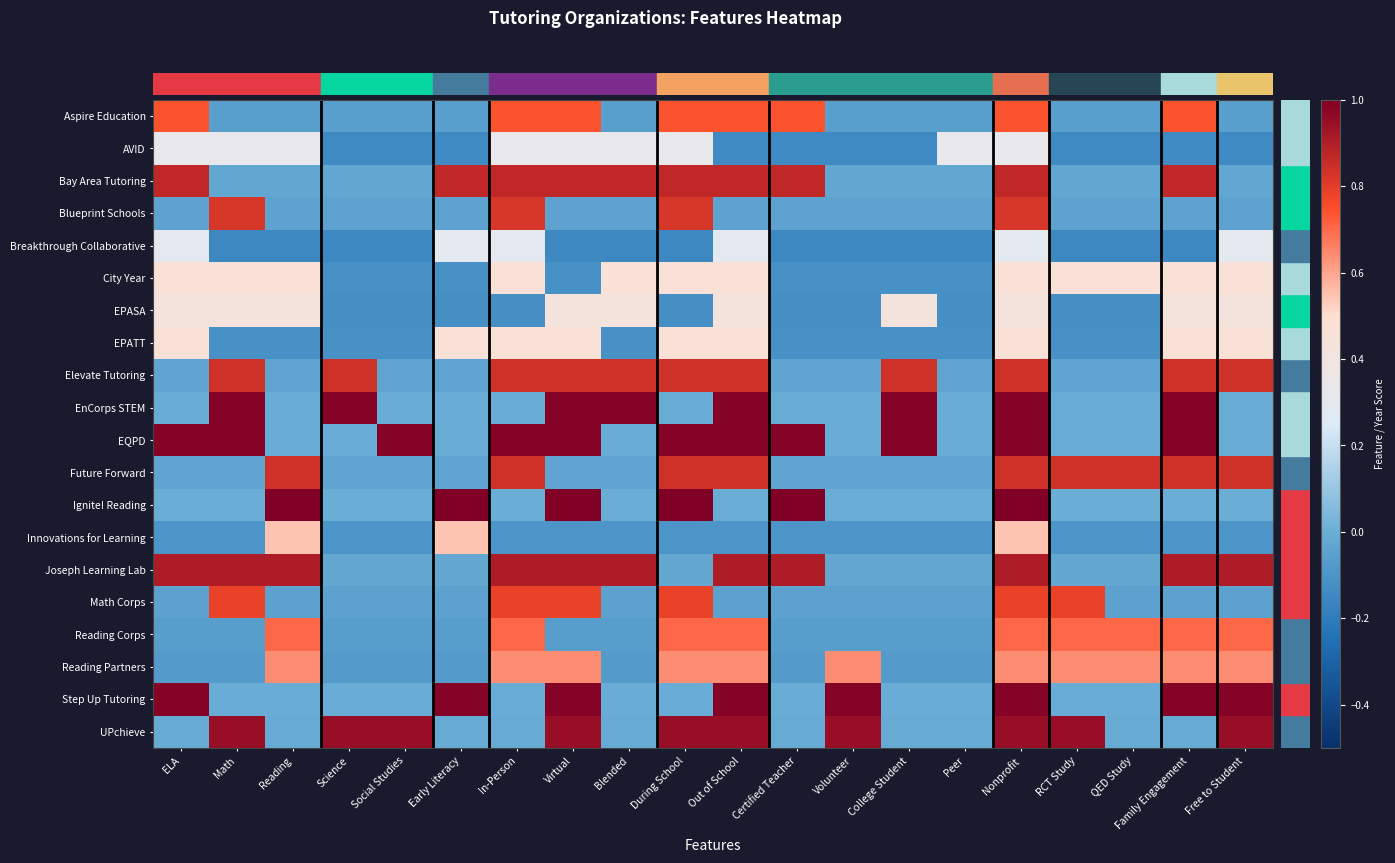

Reading left to right, transcribe all the data shown in this chart.

Aspire Education: ELA=0.7	Math=-0.1	Reading=-0.1	Science=-0.1	Social Studies=-0.1	Early Literacy=-0.1	In-Person=0.7	Virtual=0.7	Blended=-0.1	During School=0.7	Out of School=0.7	Certified Teacher=0.7	Volunteer=-0.1	College Student=-0.1	Peer=-0.1	Nonprofit=0.7	RCT Study=-0.1	QED Study=-0.1	Family Engagement=0.7	Free to Student=-0.1
AVID: ELA=0.3	Math=0.3	Reading=0.3	Science=-0.1	Social Studies=-0.1	Early Literacy=-0.1	In-Person=0.3	Virtual=0.3	Blended=0.3	During School=0.3	Out of School=-0.1	Certified Teacher=-0.1	Volunteer=-0.1	College Student=-0.1	Peer=0.3	Nonprofit=0.3	RCT Study=-0.1	QED Study=-0.1	Family Engagement=-0.1	Free to Student=-0.1
Bay Area Tutoring: ELA=0.9	Math=-0.0	Reading=-0.0	Science=-0.0	Social Studies=-0.0	Early Literacy=0.9	In-Person=0.9	Virtual=0.9	Blended=0.9	During School=0.9	Out of School=0.9	Certified Teacher=0.9	Volunteer=-0.0	College Student=-0.0	Peer=-0.0	Nonprofit=0.9	RCT Study=-0.0	QED Study=-0.0	Family Engagement=0.9	Free to Student=-0.0
Blueprint Schools: ELA=-0.0	Math=0.8	Reading=-0.0	Science=-0.0	Social Studies=-0.0	Early Literacy=-0.0	In-Person=0.8	Virtual=-0.0	Blended=-0.0	During School=0.8	Out of School=-0.0	Certified Teacher=-0.0	Volunteer=-0.0	College Student=-0.0	Peer=-0.0	Nonprofit=0.8	RCT Study=-0.0	QED Study=-0.0	Family Engagement=-0.0	Free to Student=-0.0
Breakthrough Collaborative: ELA=0.3	Math=-0.1	Reading=-0.1	Science=-0.1	Social Studies=-0.1	Early Literacy=0.3	In-Person=0.3	Virtual=-0.1	Blended=-0.1	During School=-0.1	Out of School=0.3	Certified Teacher=-0.1	Volunteer=-0.1	College Student=-0.1	Peer=-0.1	Nonprofit=0.3	RCT Study=-0.1	QED Study=-0.1	Family Engagement=-0.1	Free to Student=0.3
City Year: ELA=0.5	Math=0.5	Reading=0.5	Science=-0.1	Social Studies=-0.1	Early Literacy=-0.1	In-Person=0.5	Virtual=-0.1	Blended=0.5	During School=0.5	Out of School=0.5	Certified Teacher=-0.1	Volunteer=-0.1	College Student=-0.1	Peer=-0.1	Nonprofit=0.5	RCT Study=0.5	QED Study=0.5	Family Engagement=0.5	Free to Student=0.5
EPASA: ELA=0.4	Math=0.4	Reading=0.4	Science=-0.1	Social Studies=-0.1	Early Literacy=-0.1	In-Person=-0.1	Virtual=0.4	Blended=0.4	During School=-0.1	Out of School=0.4	Certified Teacher=-0.1	Volunteer=-0.1	College Student=0.4	Peer=-0.1	Nonprofit=0.4	RCT Study=-0.1	QED Study=-0.1	Family Engagement=0.4	Free to Student=0.4
EPATT: ELA=0.5	Math=-0.1	Reading=-0.1	Science=-0.1	Social Studies=-0.1	Early Literacy=0.5	In-Person=0.5	Virtual=0.5	Blended=-0.1	During School=0.5	Out of School=0.5	Certified Teacher=-0.1	Volunteer=-0.1	College Student=-0.1	Peer=-0.1	Nonprofit=0.5	RCT Study=-0.1	QED Study=-0.1	Family Engagement=0.5	Free to Student=0.5
Elevate Tutoring: ELA=-0.0	Math=0.8	Reading=-0.0	Science=0.8	Social Studies=-0.0	Early Literacy=-0.0	In-Person=0.8	Virtual=0.8	Blended=0.8	During School=0.8	Out of School=0.8	Certified Teacher=-0.0	Volunteer=-0.0	College Student=0.8	Peer=-0.0	Nonprofit=0.8	RCT Study=-0.0	QED Study=-0.0	Family Engagement=0.8	Free to Student=0.8
EnCorps STEM: ELA=-0.0	Math=1.0	Reading=-0.0	Science=1.0	Social Studies=-0.0	Early Literacy=-0.0	In-Person=-0.0	Virtual=1.0	Blended=1.0	During School=-0.0	Out of School=1.0	Certified Teacher=-0.0	Volunteer=-0.0	College Student=1.0	Peer=-0.0	Nonprofit=1.0	RCT Study=-0.0	QED Study=-0.0	Family Engagement=1.0	Free to Student=-0.0
EQPD: ELA=1.0	Math=1.0	Reading=-0.0	Science=-0.0	Social Studies=1.0	Early Literacy=-0.0	In-Person=1.0	Virtual=1.0	Blended=-0.0	During School=1.0	Out of School=1.0	Certified Teacher=1.0	Volunteer=-0.0	College Student=1.0	Peer=-0.0	Nonprofit=1.0	RCT Study=-0.0	QED Study=-0.0	Family Engagement=1.0	Free to Student=-0.0
Future Forward: ELA=-0.0	Math=-0.0	Reading=0.8	Science=-0.0	Social Studies=-0.0	Early Literacy=-0.0	In-Person=0.8	Virtual=-0.0	Blended=-0.0	During School=0.8	Out of School=0.8	Certified Teacher=-0.0	Volunteer=-0.0	College Student=-0.0	Peer=-0.0	Nonprofit=0.8	RCT Study=0.8	QED Study=0.8	Family Engagement=0.8	Free to Student=0.8
Ignite! Reading: ELA=-0.0	Math=-0.0	Reading=1.0	Science=-0.0	Social Studies=-0.0	Early Literacy=1.0	In-Person=-0.0	Virtual=1.0	Blended=-0.0	During School=1.0	Out of School=-0.0	Certified Teacher=1.0	Volunteer=-0.0	College Student=-0.0	Peer=-0.0	Nonprofit=1.0	RCT Study=-0.0	QED Study=-0.0	Family Engagement=-0.0	Free to Student=-0.0
Innovations for Learning: ELA=-0.1	Math=-0.1	Reading=0.5	Science=-0.1	Social Studies=-0.1	Early Literacy=0.5	In-Person=-0.1	Virtual=-0.1	Blended=-0.1	During School=-0.1	Out of School=-0.1	Certified Teacher=-0.1	Volunteer=-0.1	College Student=-0.1	Peer=-0.1	Nonprofit=0.5	RCT Study=-0.1	QED Study=-0.1	Family Engagement=-0.1	Free to Student=-0.1
Joseph Learning Lab: ELA=0.9	Math=0.9	Reading=0.9	Science=-0.0	Social Studies=-0.0	Early Literacy=-0.0	In-Person=0.9	Virtual=0.9	Blended=0.9	During School=-0.0	Out of School=0.9	Certified Teacher=0.9	Volunteer=-0.0	College Student=-0.0	Peer=-0.0	Nonprofit=0.9	RCT Study=-0.0	QED Study=-0.0	Family Engagement=0.9	Free to Student=0.9
Math Corps: ELA=-0.0	Math=0.8	Reading=-0.0	Science=-0.0	Social Studies=-0.0	Early Literacy=-0.0	In-Person=0.8	Virtual=0.8	Blended=-0.0	During School=0.8	Out of School=-0.0	Certified Teacher=-0.0	Volunteer=-0.0	College Student=-0.0	Peer=-0.0	Nonprofit=0.8	RCT Study=0.8	QED Study=-0.0	Family Engagement=-0.0	Free to Student=-0.0
Reading Corps: ELA=-0.1	Math=-0.1	Reading=0.7	Science=-0.1	Social Studies=-0.1	Early Literacy=-0.1	In-Person=0.7	Virtual=-0.1	Blended=-0.1	During School=0.7	Out of School=0.7	Certified Teacher=-0.1	Volunteer=-0.1	College Student=-0.1	Peer=-0.1	Nonprofit=0.7	RCT Study=0.7	QED Study=0.7	Family Engagement=0.7	Free to Student=0.7
Reading Partners: ELA=-0.1	Math=-0.1	Reading=0.6	Science=-0.1	Social Studies=-0.1	Early Literacy=-0.1	In-Person=0.6	Virtual=0.6	Blended=-0.1	During School=0.6	Out of School=0.6	Certified Teacher=-0.1	Volunteer=0.6	College Student=-0.1	Peer=-0.1	Nonprofit=0.6	RCT Study=0.6	QED Study=0.6	Family Engagement=0.6	Free to Student=0.6
Step Up Tutoring: ELA=1.0	Math=-0.0	Reading=-0.0	Science=-0.0	Social Studies=-0.0	Early Literacy=1.0	In-Person=-0.0	Virtual=1.0	Blended=-0.0	During School=-0.0	Out of School=1.0	Certified Teacher=-0.0	Volunteer=1.0	College Student=-0.0	Peer=-0.0	Nonprofit=1.0	RCT Study=-0.0	QED Study=-0.0	Family Engagement=1.0	Free to Student=1.0
UPchieve: ELA=-0.0	Math=1.0	Reading=-0.0	Science=1.0	Social Studies=1.0	Early Literacy=-0.0	In-Person=-0.0	Virtual=1.0	Blended=-0.0	During School=1.0	Out of School=1.0	Certified Teacher=-0.0	Volunteer=1.0	College Student=-0.0	Peer=-0.0	Nonprofit=1.0	RCT Study=1.0	QED Study=-0.0	Family Engagement=-0.0	Free to Student=1.0